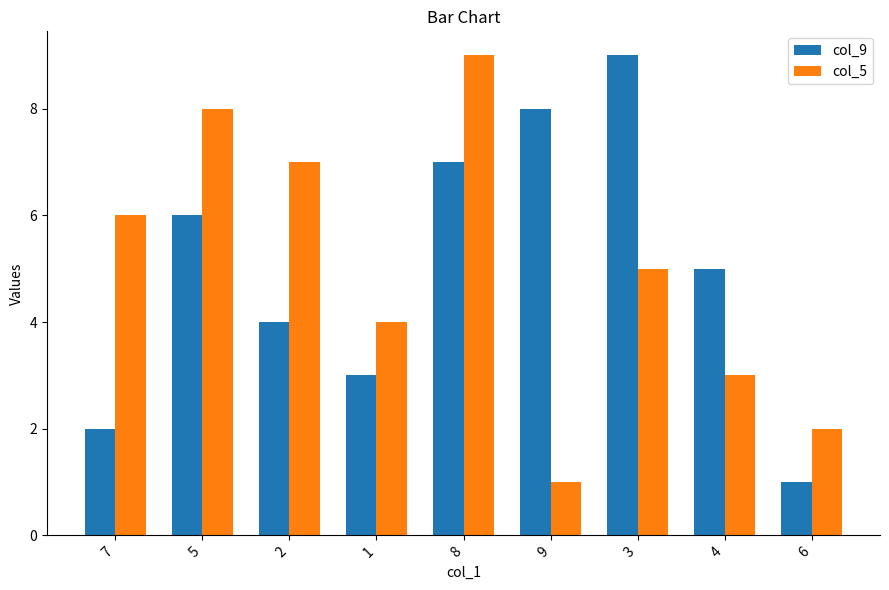

What are all the series names shown in the legend?

col_9, col_5